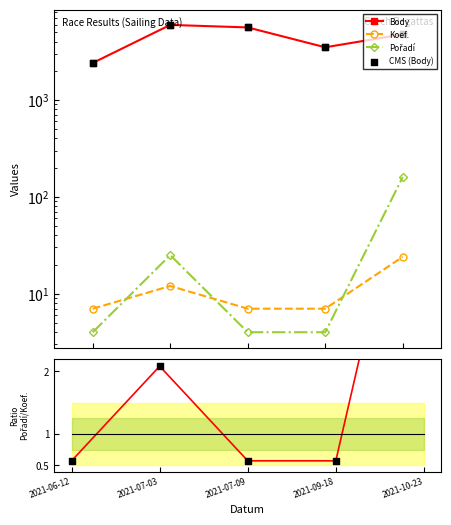

At how many categories does at least one series exceed 5493?

2